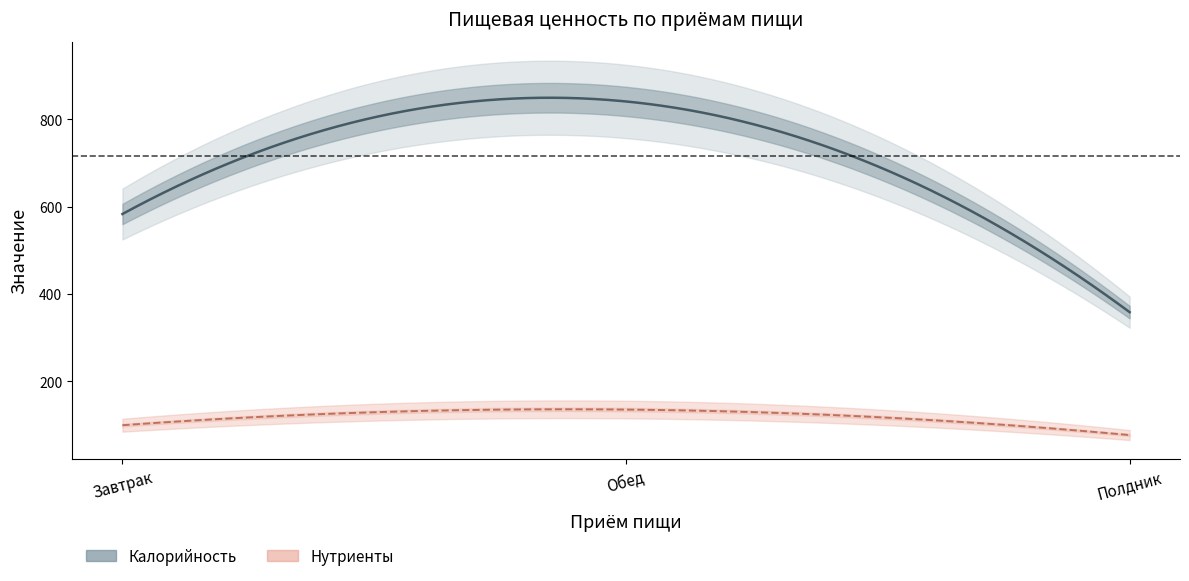

Which has a higher value, Полдник or Обед?

Обед